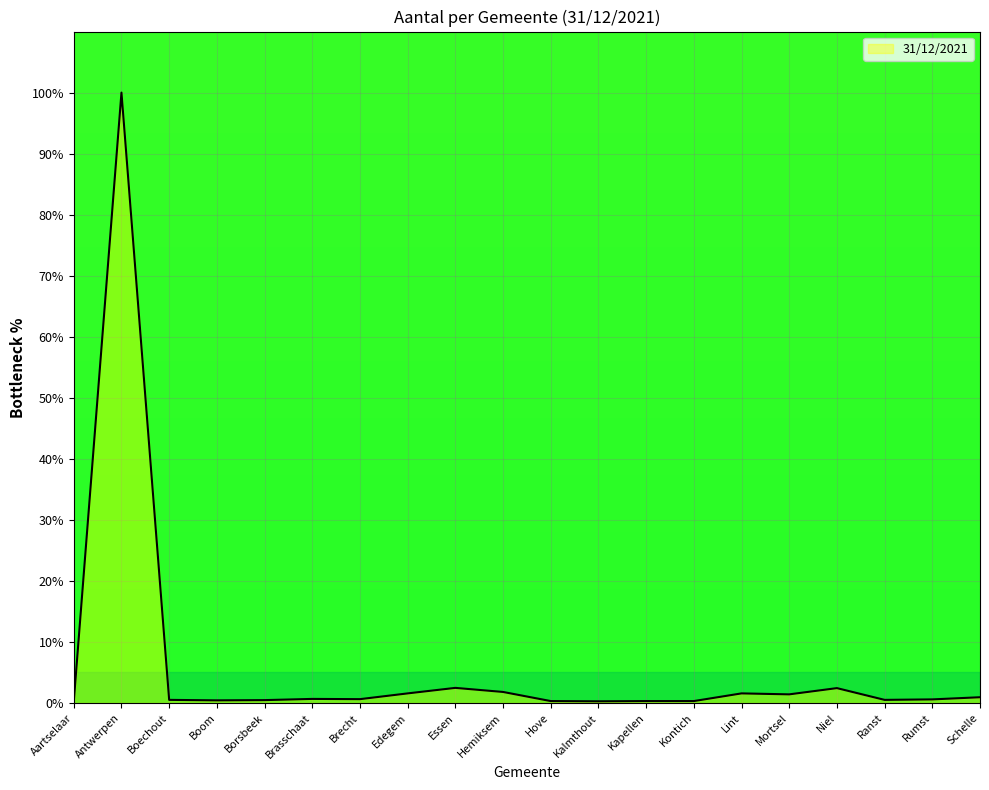

What position from the right is Antwerpen?

19